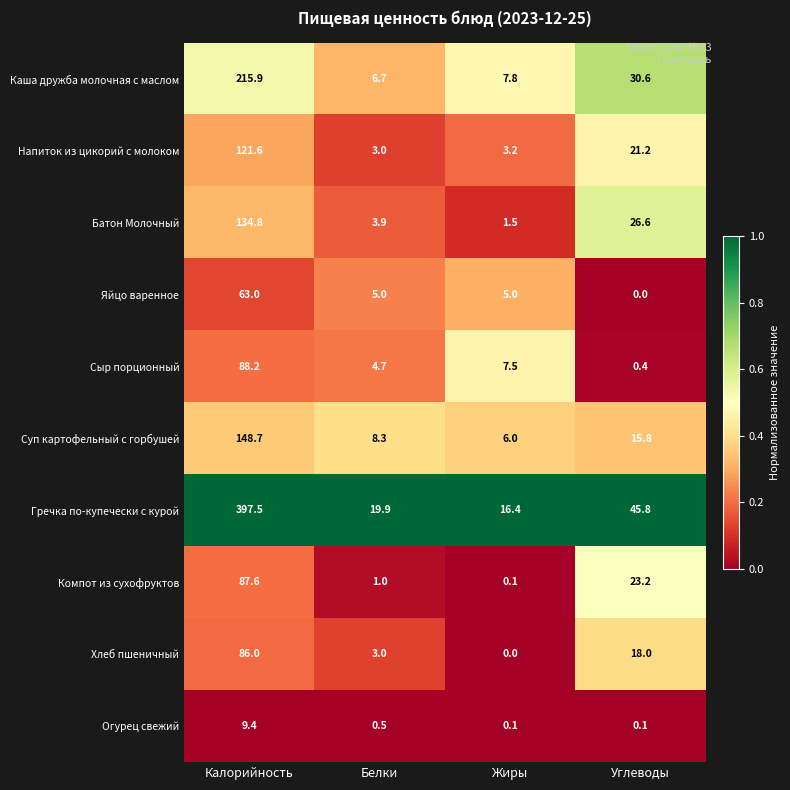

What is the total value across all series at Белки?

56.0